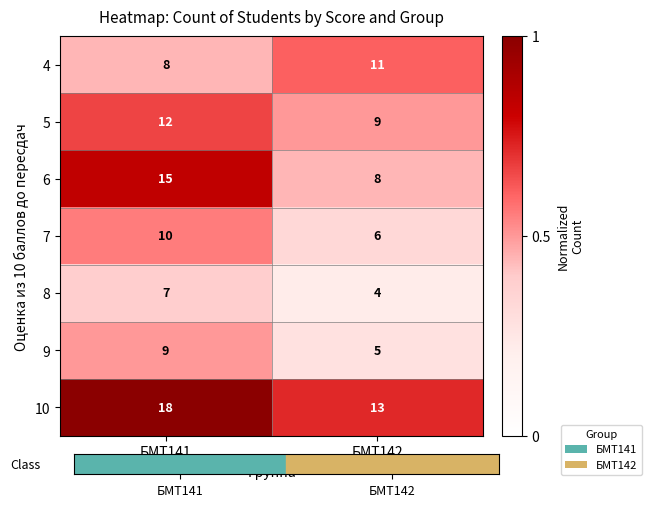

What is the average value of the 7 series?

8